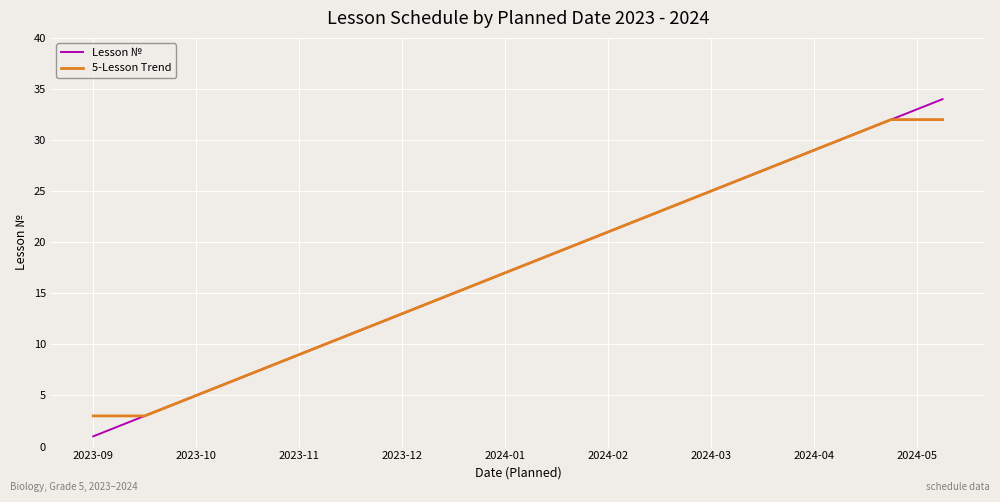

What is the maximum value for Lesson №?

34